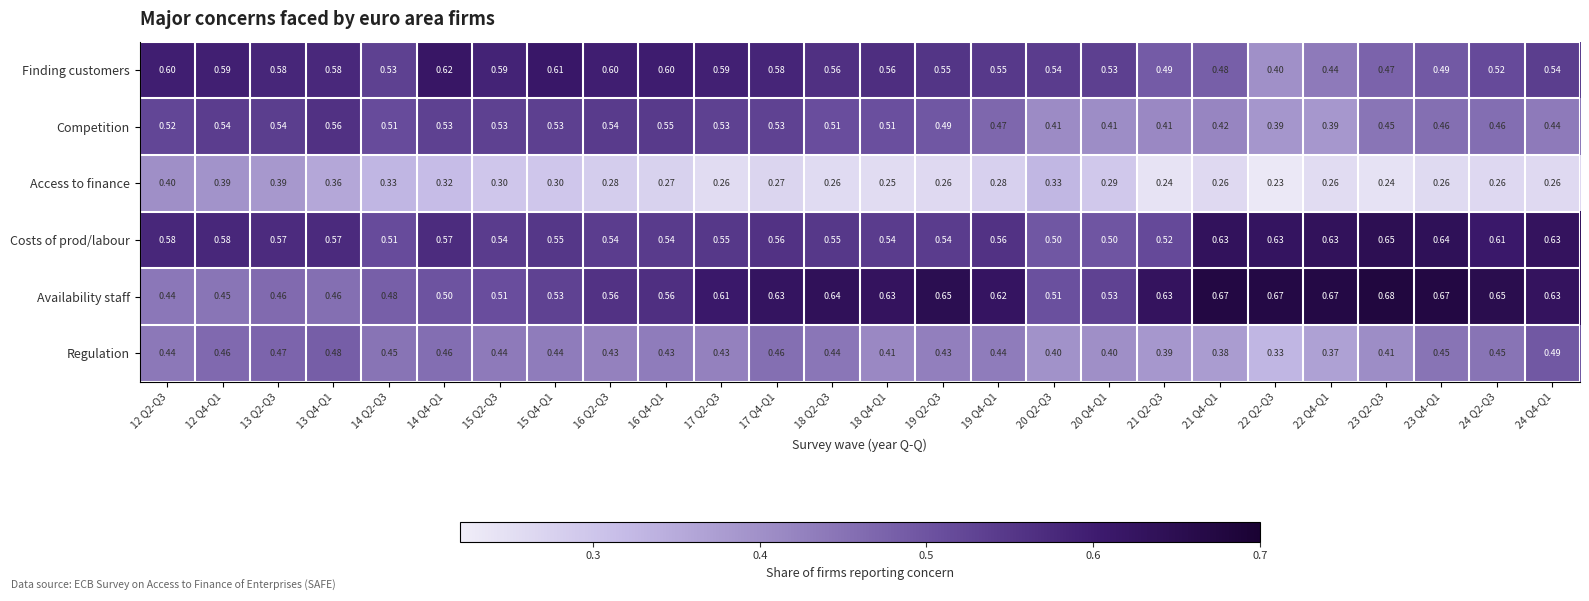

Which series has the widest spread of values?

Availability staff